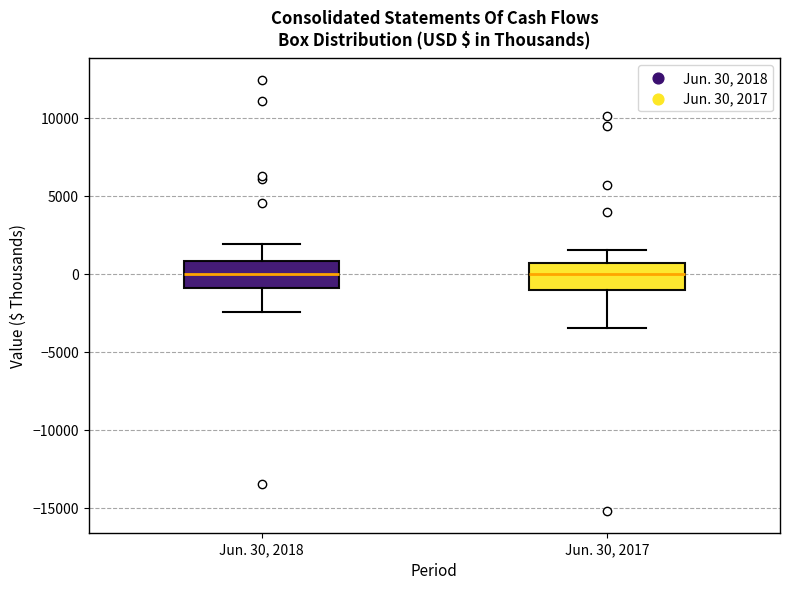

Where does the upper whisker of the box for Jun. 30, 2018 end on the y-axis? The values are not printed on the chart, so give them approximately, as read against the axis.

2000